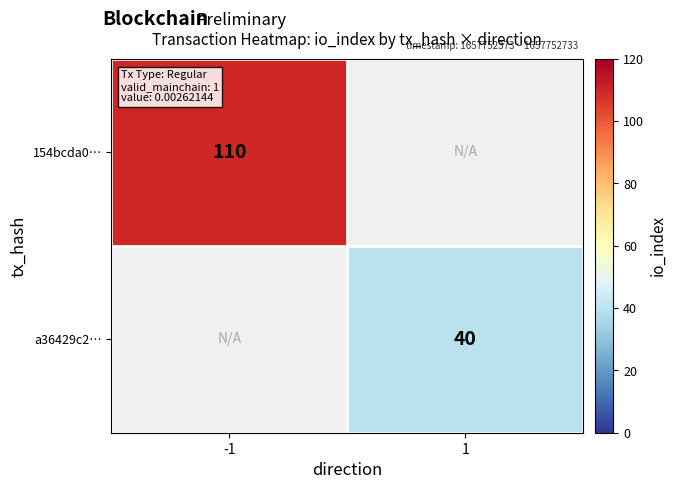

How many series are shown in this chart?

2